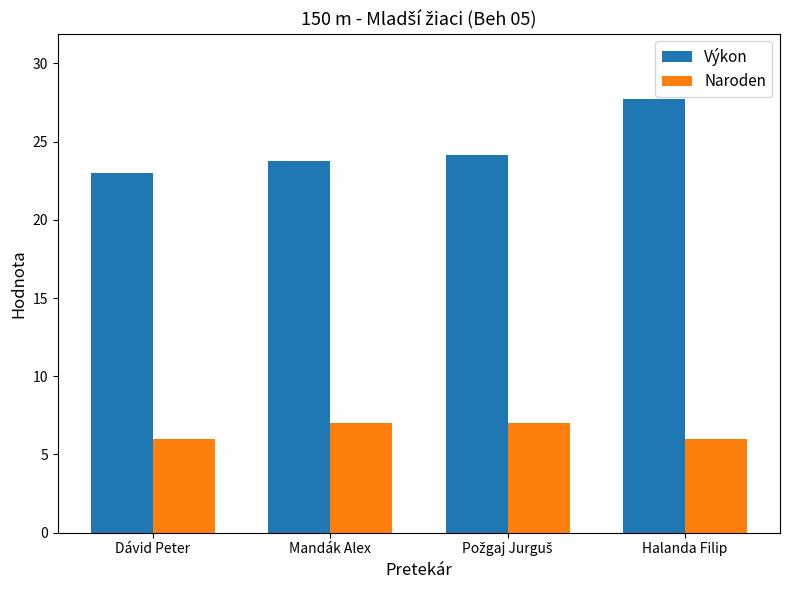

Reading left to right, what are all the values shown in this chart?

Výkon: 23.0	23.8	24.2	27.7
Naroden: 6.0	7.0	7.0	6.0